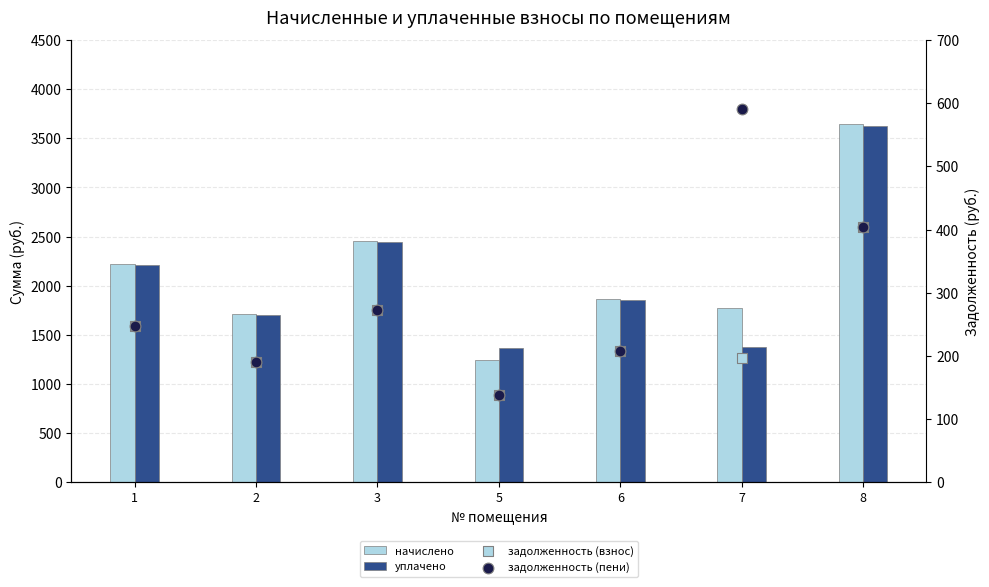

Is the value of начислено at 6 greater than the value of задолженность (пени) at 2?

Yes